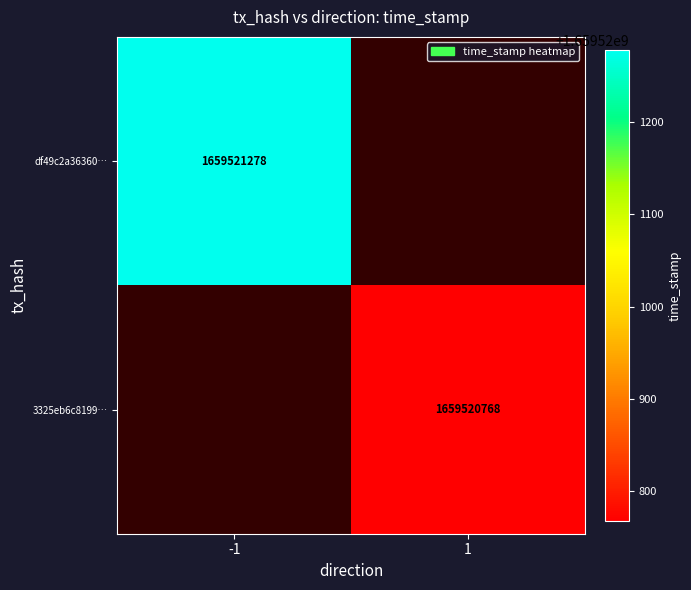

What is the difference between the maximum and minimum values in the 3325eb6c8199c08421056a3244d81311168d8de series?

1659520767